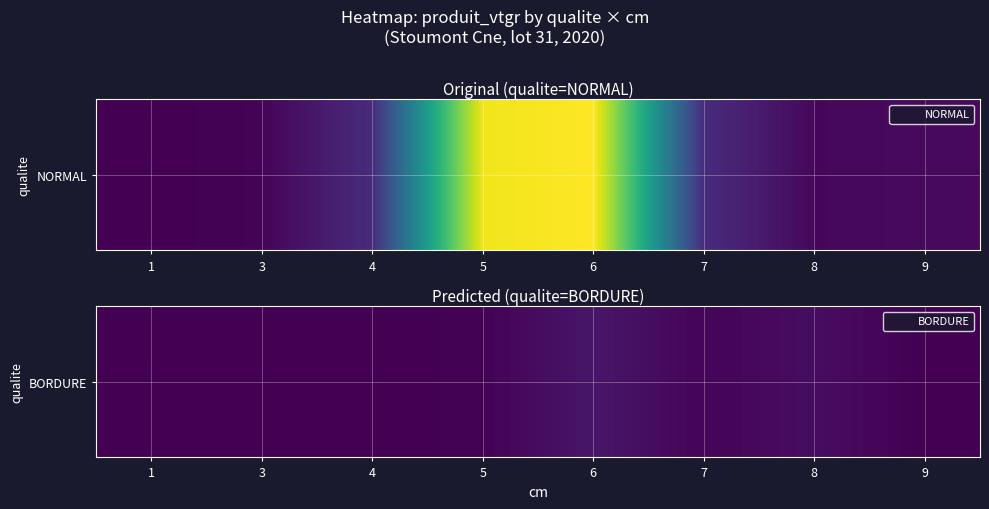

How many values exceed 1?

4